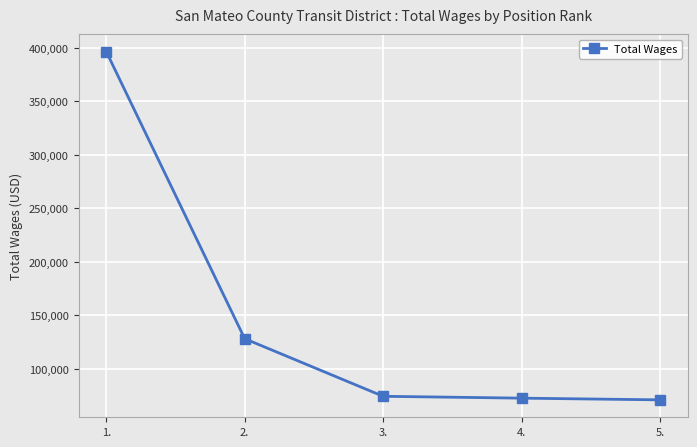

What position from the right is 1.?

5